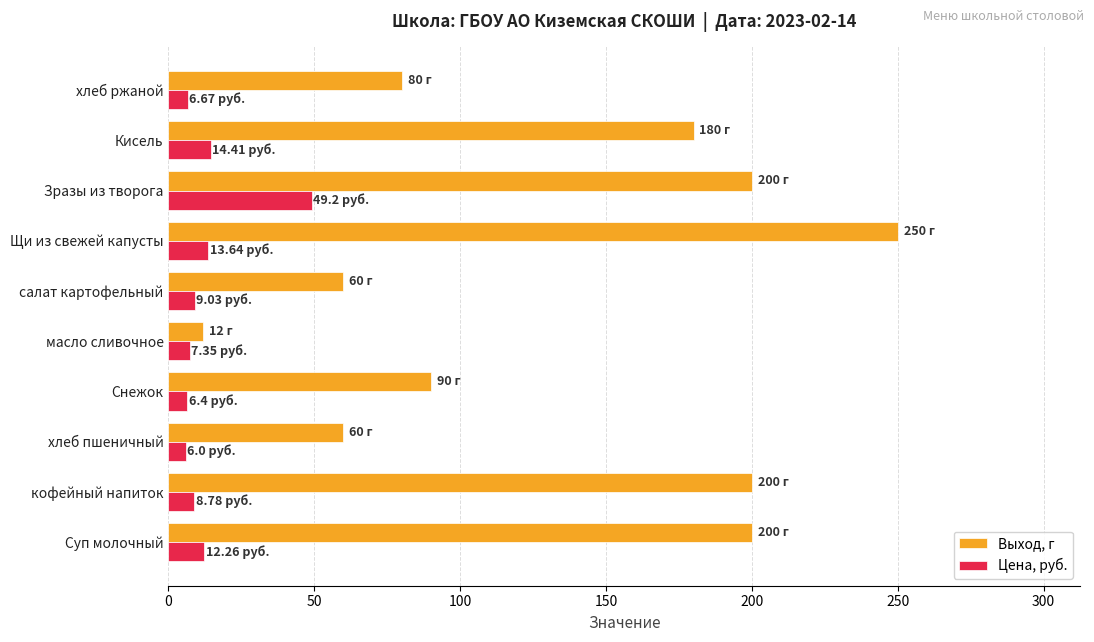

At масло сливочное, list the series in order from largest to smallest.

Выход, г, Цена, руб.